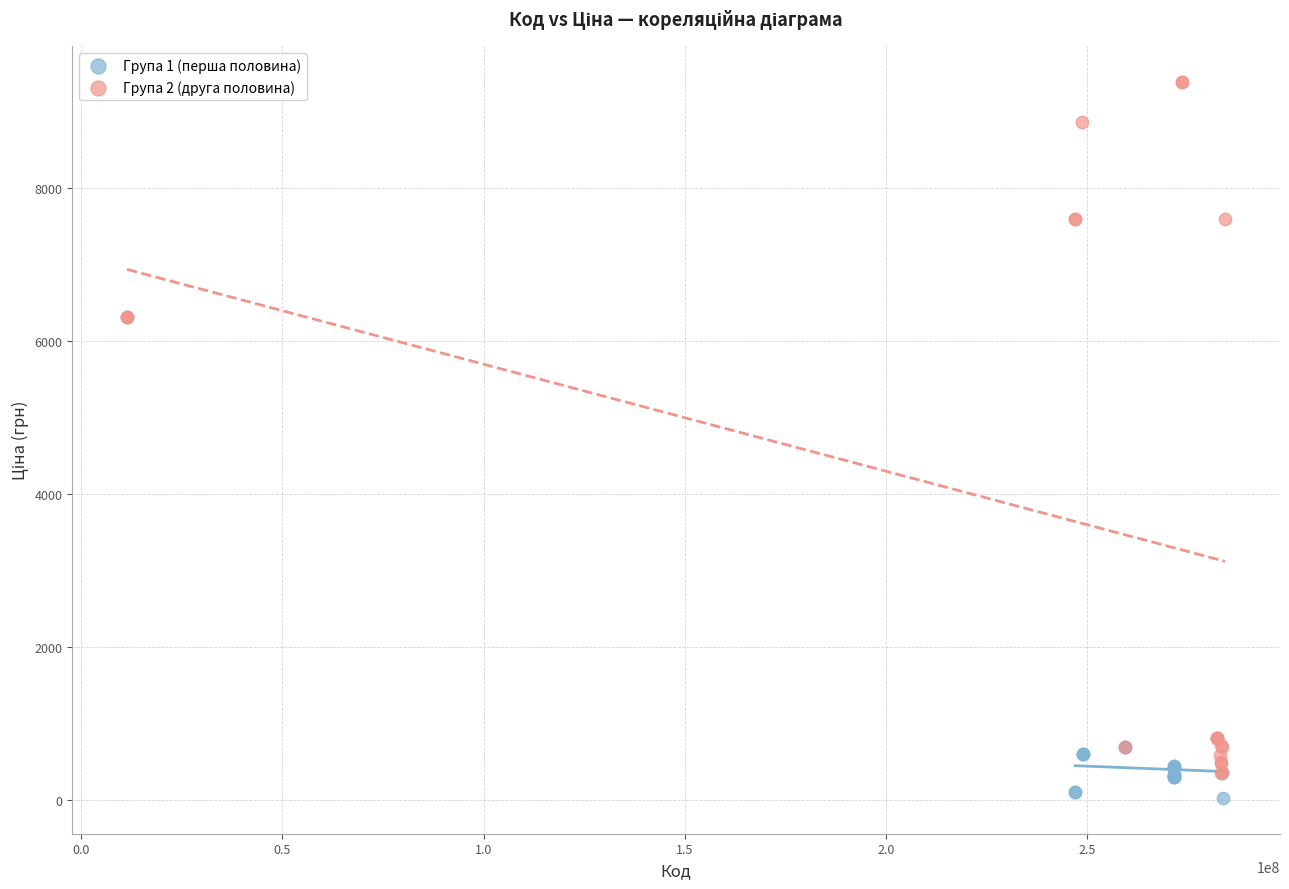

Which series contains the lowest Y value?

Група 1 (перша половина)